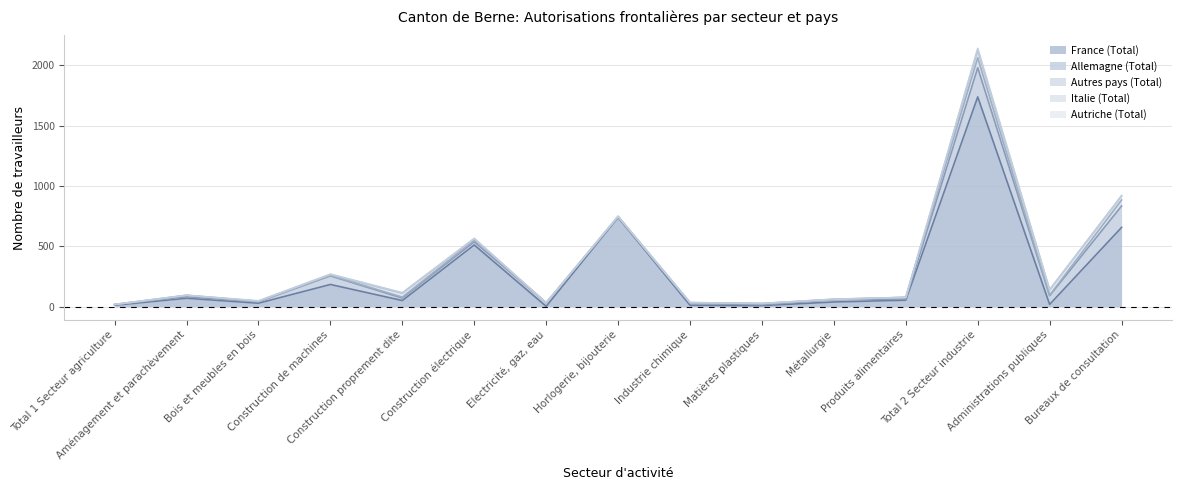

What is the difference between the second highest and second lowest values in the Autres pays (Total) series?

50